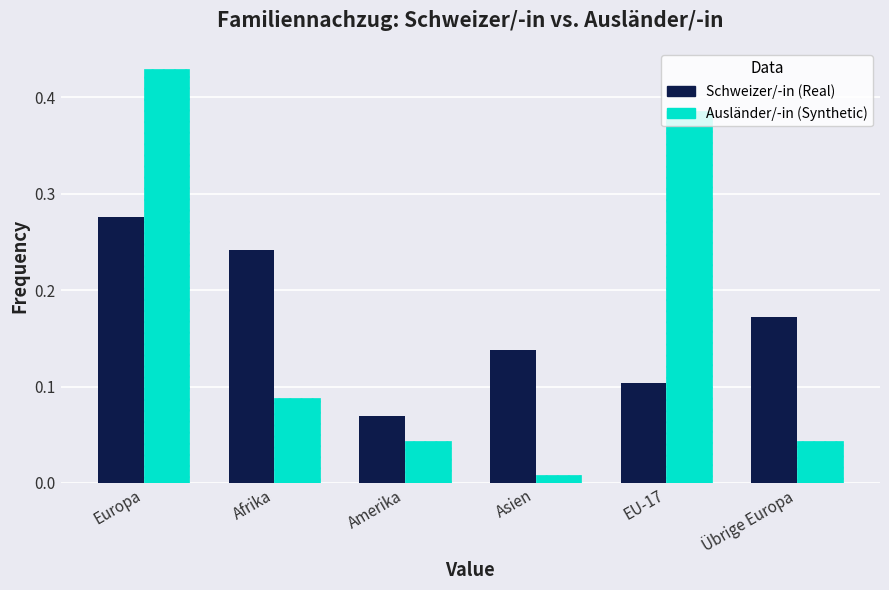

Which label corresponds to the smallest value in the chart?

Asien